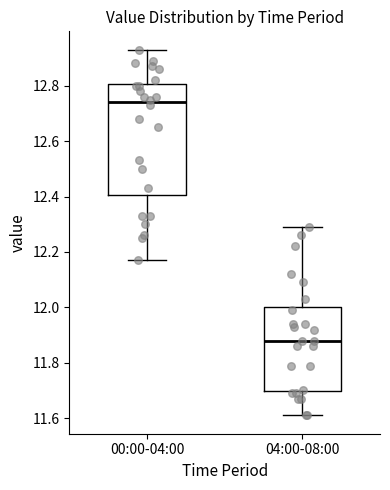

Reading left to right, transcribe this box plot: for each box, give where its median line is, the range the box spans, and where its two whiskers end, as read against the y-axis. The values are not printed on the chart, so give them approximately, as read against the axis.

00:00-04:00: median 12.74, box 12.40 to 12.80, whiskers 12.18 to 12.94
04:00-08:00: median 11.88, box 11.70 to 12.00, whiskers 11.62 to 12.30